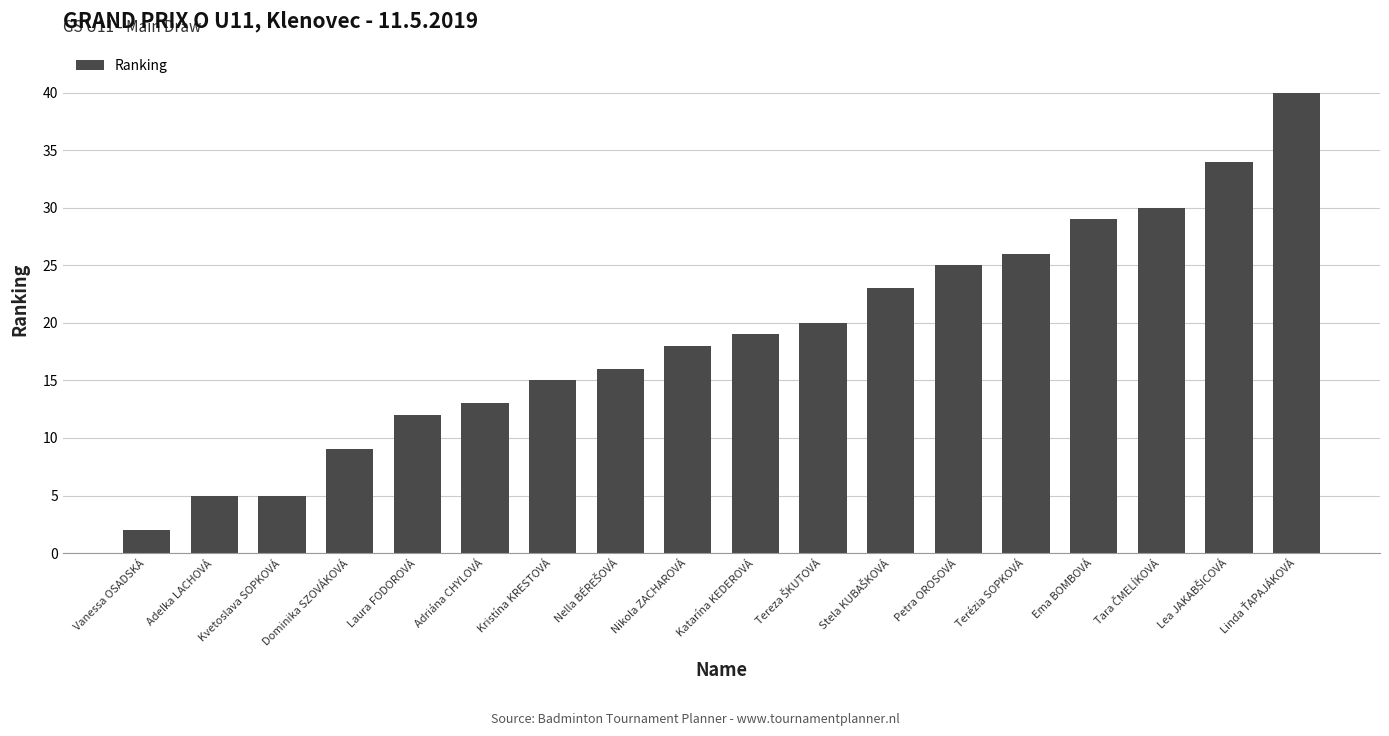

Reading left to right, transcribe all the data shown in this chart.

2	5	5	9	12	13	15	16	18	19	20	23	25	26	29	30	34	40